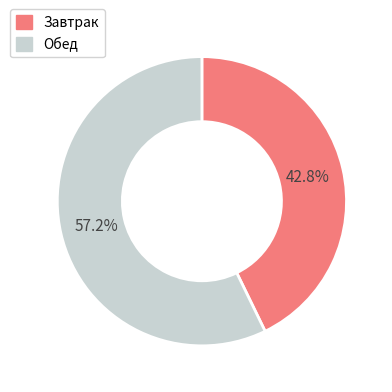

Does any single category account for the majority?

Yes